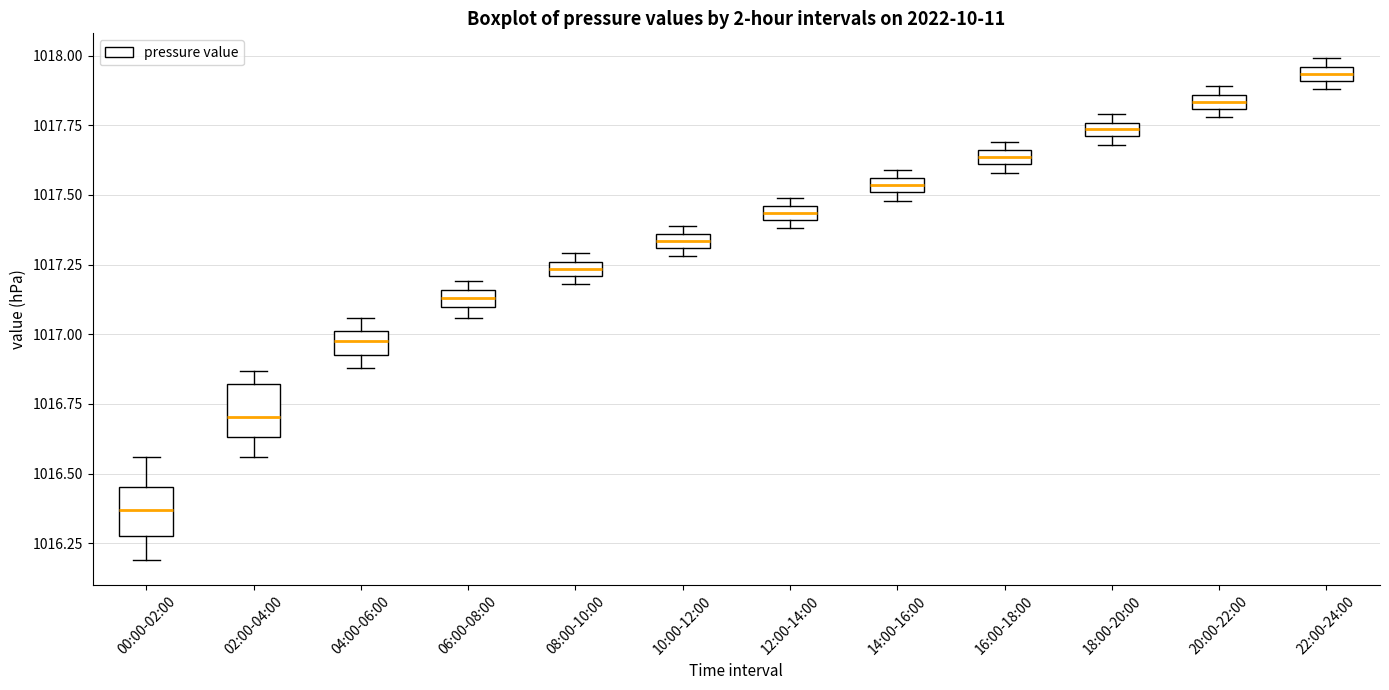

Which box's median line is the lowest?

00:00-02:00